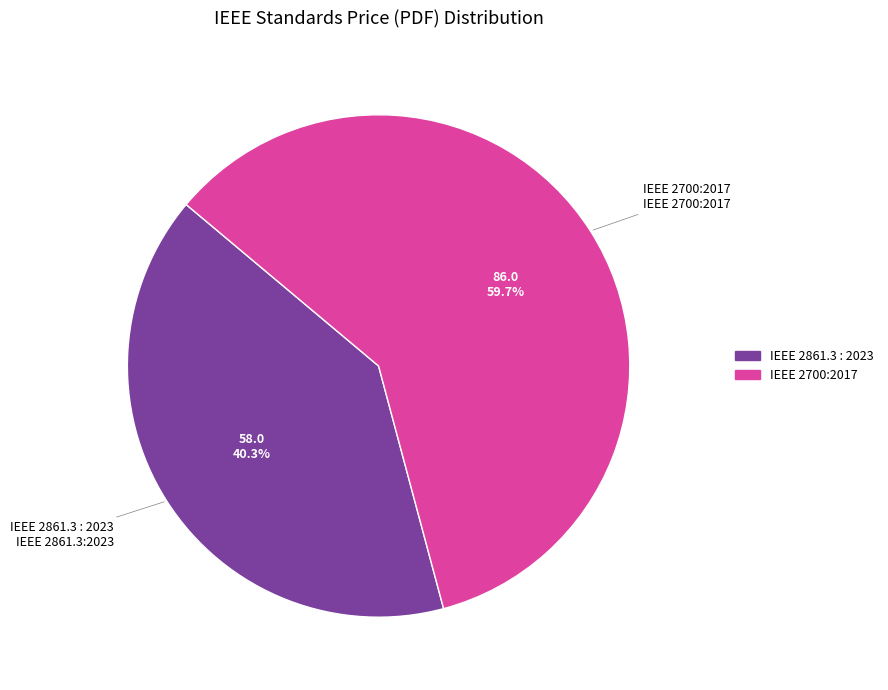

Rank the categories by value from lowest to highest.

IEEE 2861.3 : 2023, IEEE 2700:2017